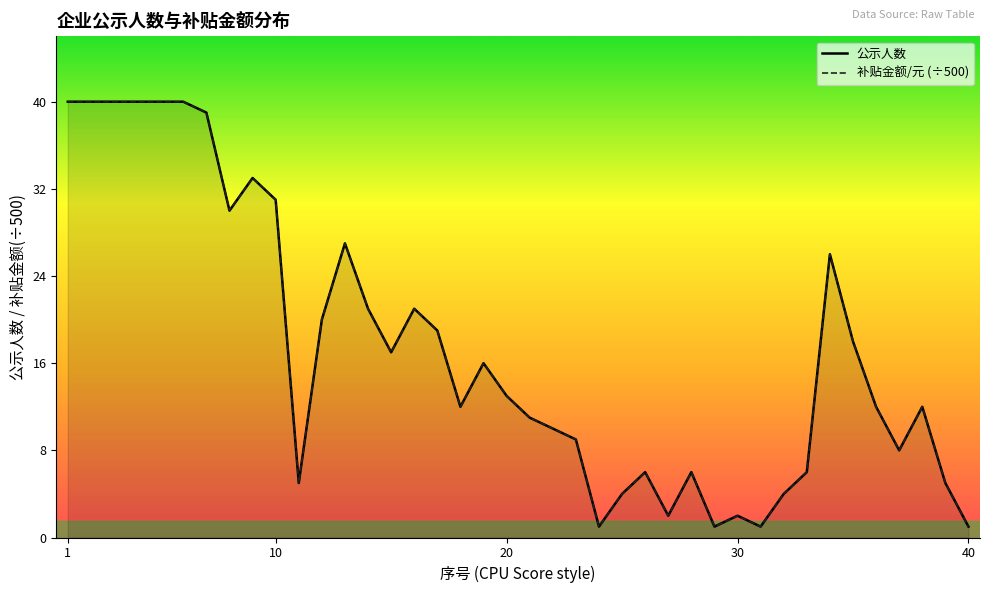

What is the difference between the maximum and minimum values in the 补贴金额/元 series?

39